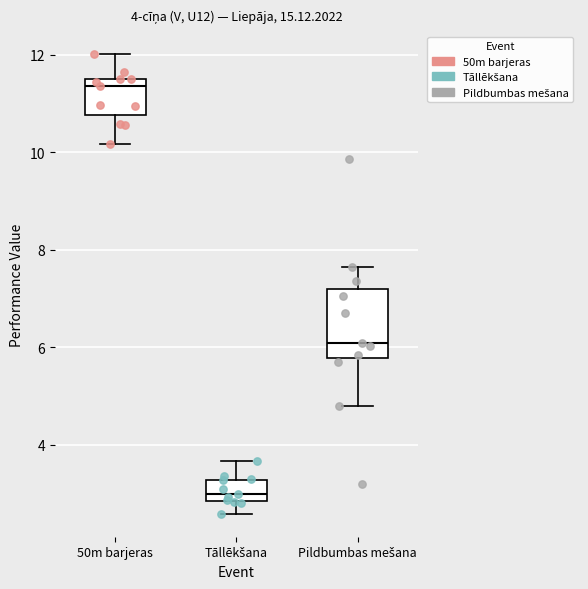

Which box is the tallest, from its lower edge to its upper edge?

Pildbumbas mešana